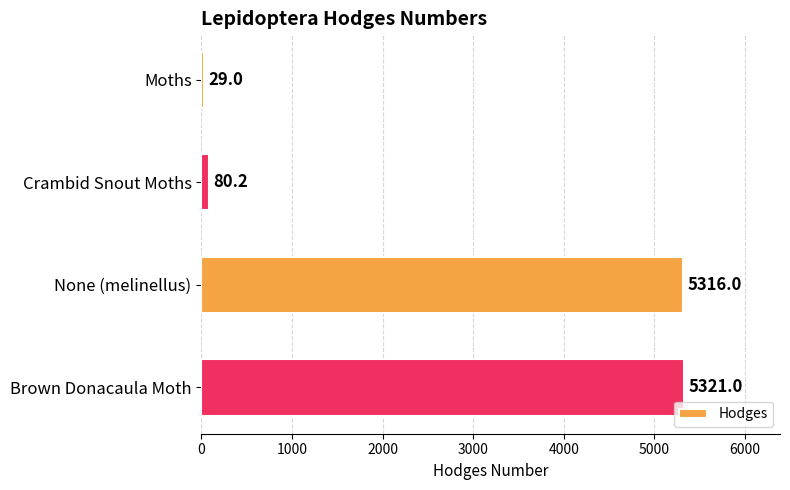

Rank the categories by value from lowest to highest.

Moths, Crambid Snout Moths, None (melinellus), Brown Donacaula Moth